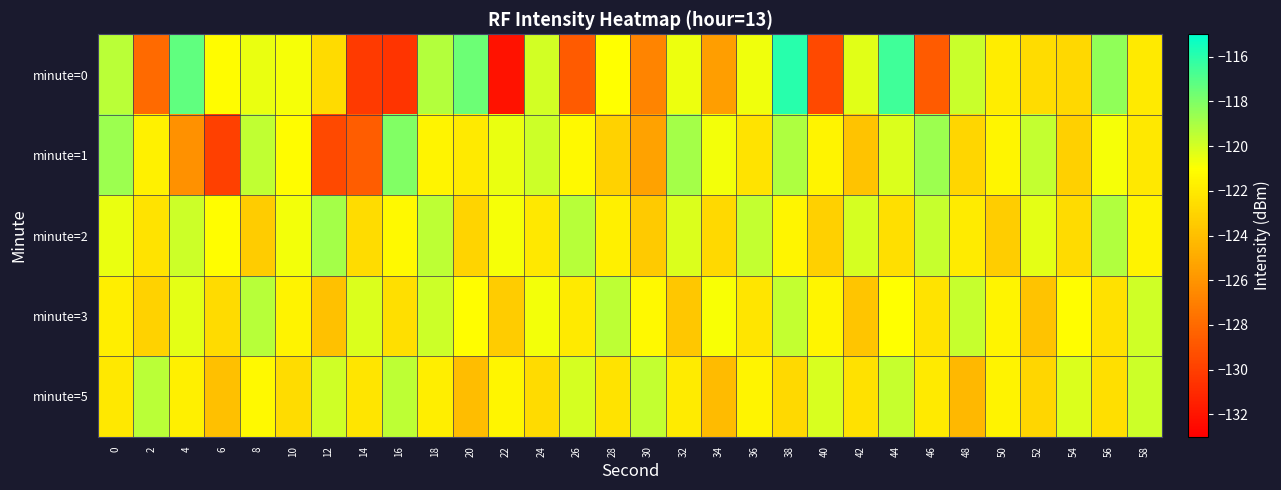

Reading left to right, transcribe all the data shown in this chart.

minute=0: 0=-119.4	2=-128.0	4=-117.3	6=-121.2	8=-120.5	10=-120.8	12=-122.7	14=-130.2	16=-130.5	18=-119.2	20=-117.6	22=-132.2	24=-120.0	26=-128.7	28=-121.0	30=-126.7	32=-120.6	34=-125.5	36=-120.7	38=-115.9	40=-129.5	42=-120.3	44=-116.5	46=-128.7	48=-119.7	50=-121.9	52=-122.6	54=-122.9	56=-118.4	58=-122.0
minute=1: 0=-118.7	2=-121.7	4=-126.1	6=-130.0	8=-119.5	10=-121.2	12=-129.5	14=-128.6	16=-118.1	18=-121.5	20=-122.0	22=-120.5	24=-119.8	26=-121.3	28=-123.1	30=-125.4	32=-118.9	34=-120.7	36=-122.3	38=-119.1	40=-121.5	42=-123.8	44=-120.2	46=-118.7	48=-122.9	50=-121.4	52=-119.6	54=-123.2	56=-120.8	58=-122.1
minute=2: 0=-120.5	2=-122.3	4=-119.8	6=-121.1	8=-123.4	10=-120.7	12=-118.9	14=-122.6	16=-121.3	18=-119.5	20=-123.0	22=-120.8	24=-122.1	26=-119.3	28=-121.7	30=-123.5	32=-120.2	34=-122.8	36=-119.6	38=-121.4	40=-123.2	42=-120.0	44=-122.5	46=-119.7	48=-121.9	50=-123.3	52=-120.4	54=-122.7	56=-119.2	58=-121.6
minute=3: 0=-121.8	2=-123.1	4=-120.4	6=-122.7	8=-119.3	10=-121.6	12=-123.9	14=-120.2	16=-122.5	18=-119.8	20=-121.1	22=-123.4	24=-120.7	26=-122.0	28=-119.5	30=-121.3	32=-123.6	34=-120.9	36=-122.2	38=-119.6	40=-121.4	42=-123.7	44=-121.0	46=-122.3	48=-119.7	50=-121.5	52=-123.8	54=-121.1	56=-122.4	58=-119.9
minute=5: 0=-122.1	2=-119.4	4=-121.7	6=-124.0	8=-121.3	10=-122.6	12=-119.9	14=-122.2	16=-119.5	18=-121.8	20=-124.1	22=-121.4	24=-122.7	26=-120.0	28=-122.3	30=-119.6	32=-121.9	34=-124.2	36=-121.5	38=-122.8	40=-120.1	42=-122.4	44=-119.7	46=-122.0	48=-124.3	50=-121.6	52=-122.9	54=-120.2	56=-122.5	58=-119.8